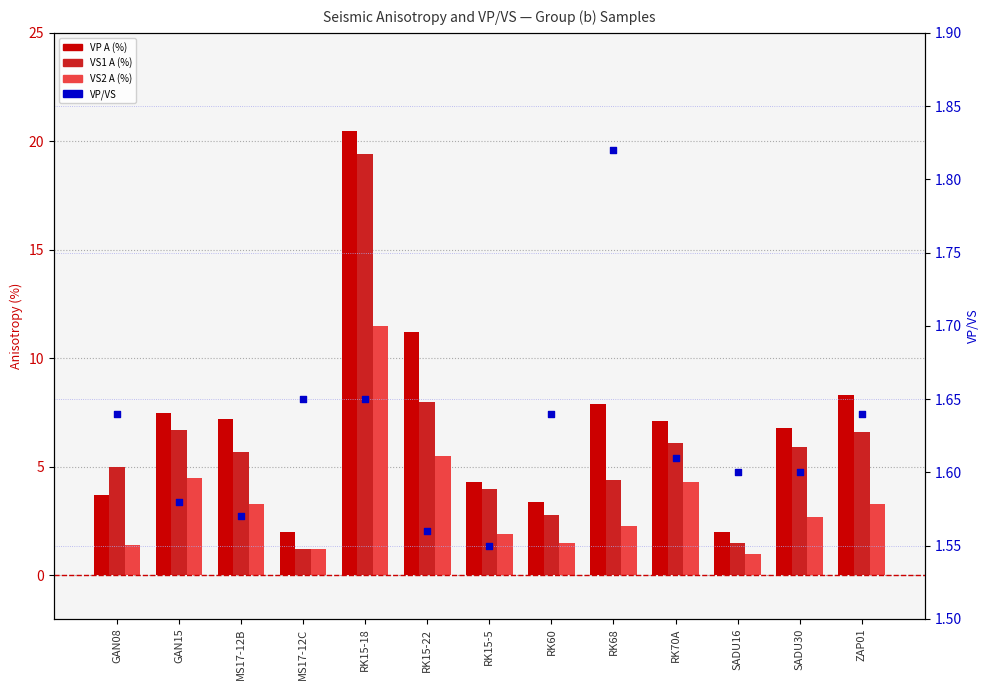

At which category is the sum across all series the highest?

RK15-18